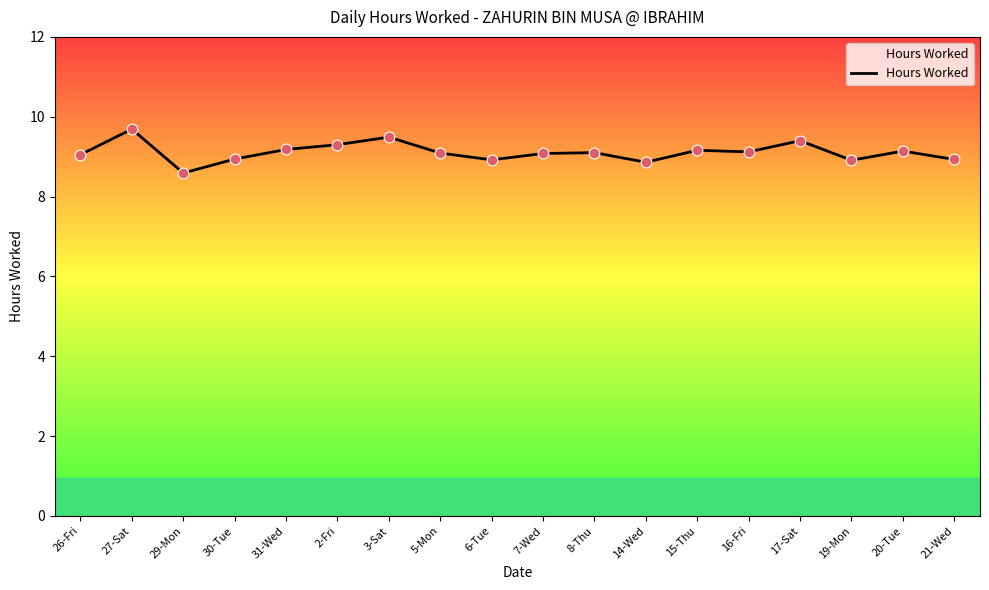

What is the change in value from 6-Tue to 7-Wed?

+0.2